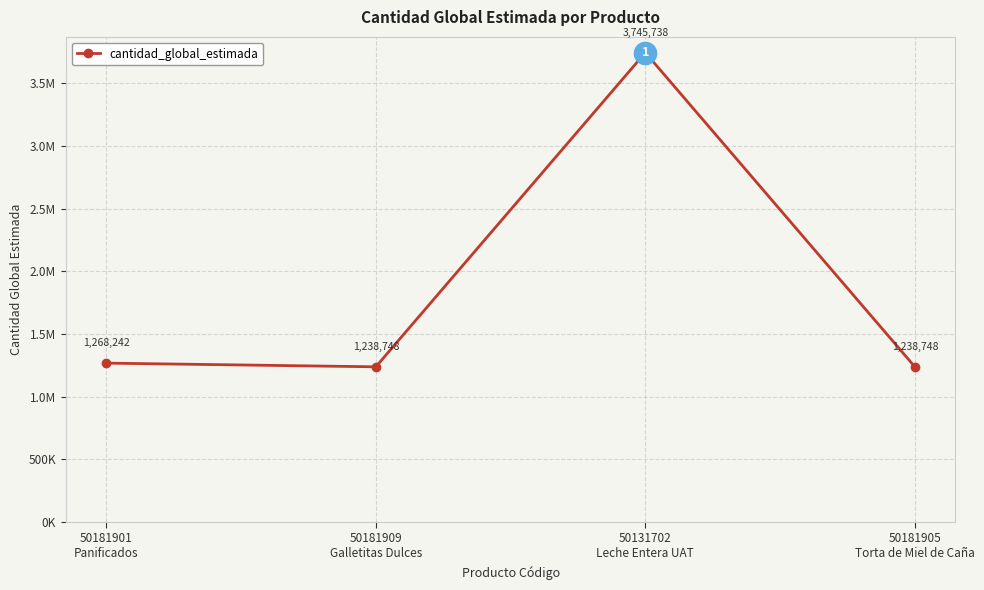

Does the chart have visible grid lines?

Yes